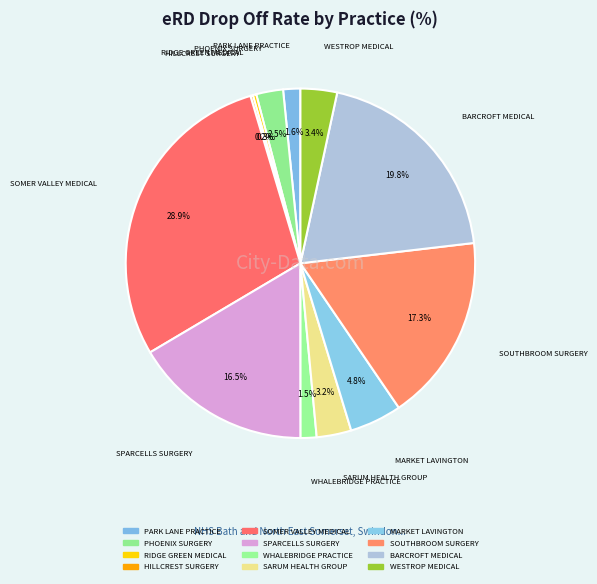

To the nearest percent, what is the difference between the BARCROFT MEDICAL and PARK LANE PRACTICE slice percentages?

18%